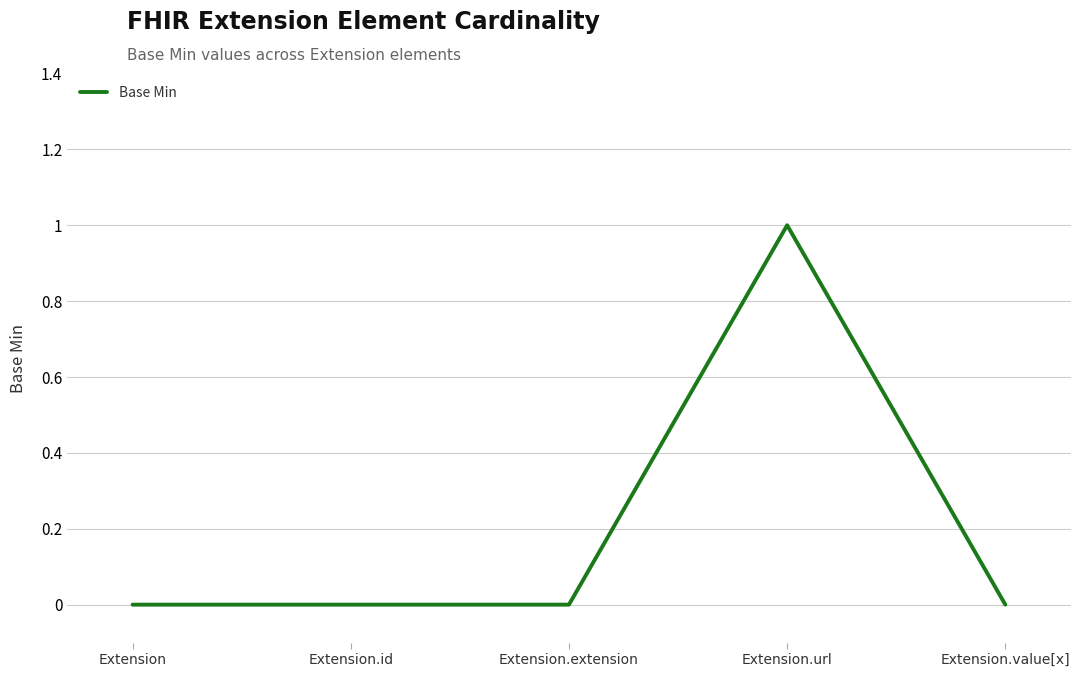

Between Extension.url and Extension, which is larger?

Extension.url